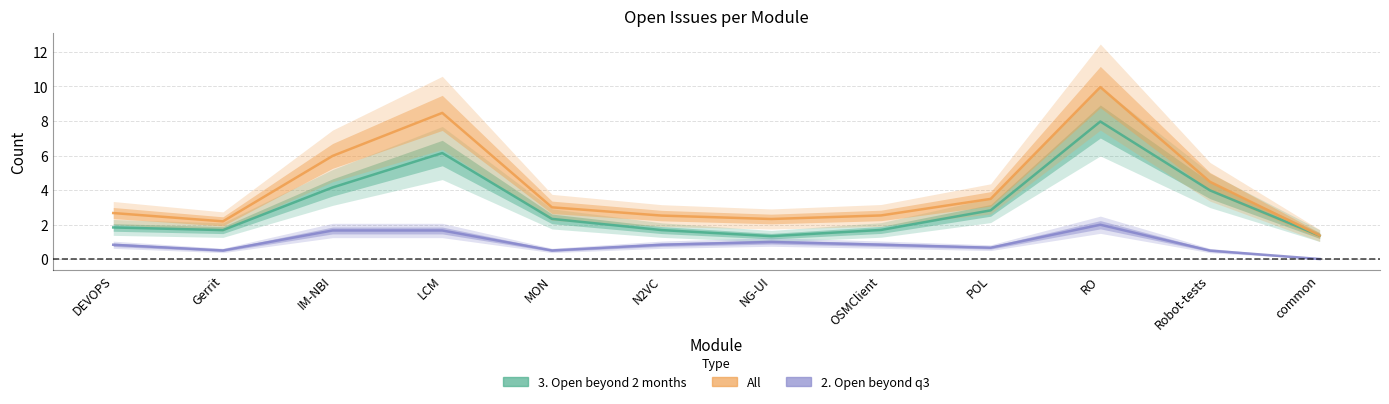

What is the difference between the second highest and minimum values in the 2. Open beyond q3 series?

1.7